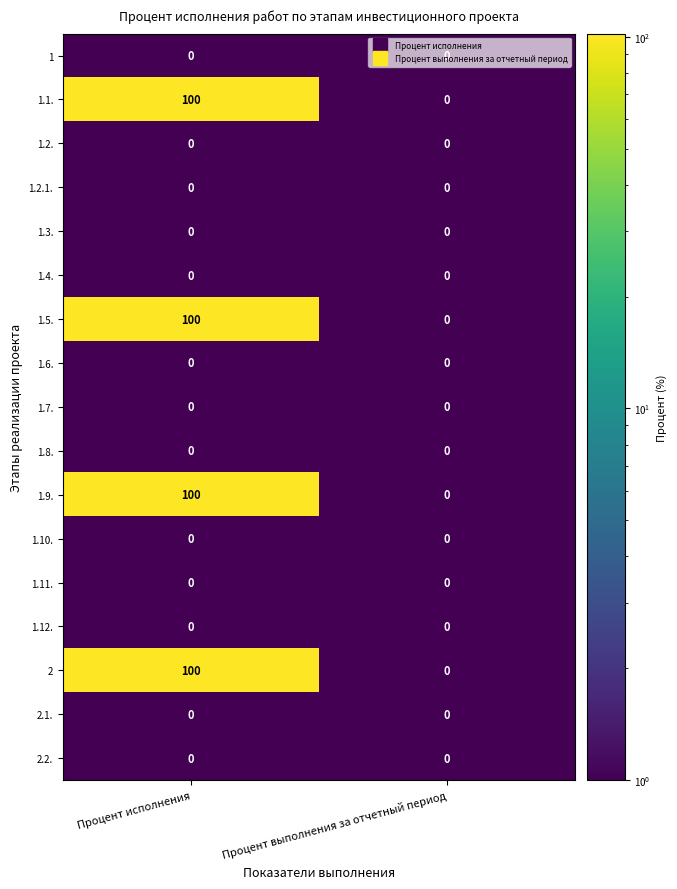

The value of 1.7. at Процент исполнения is 0. True or false?

True